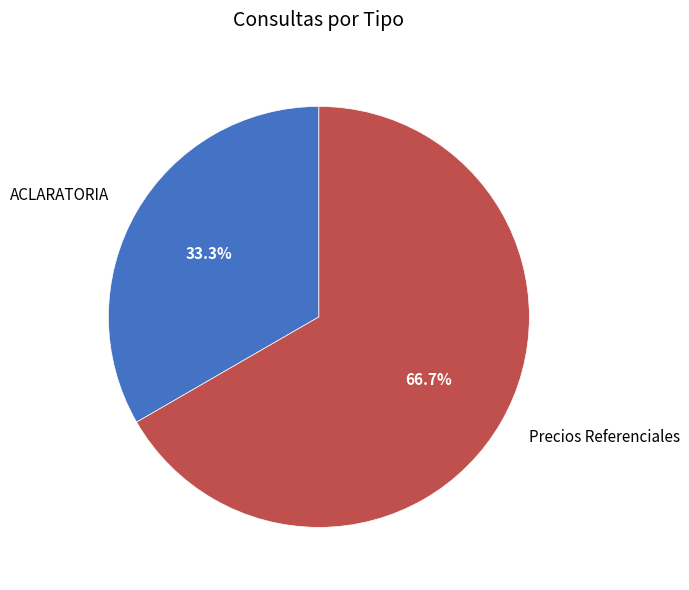

To the nearest percent, what is the average slice percentage?

50%